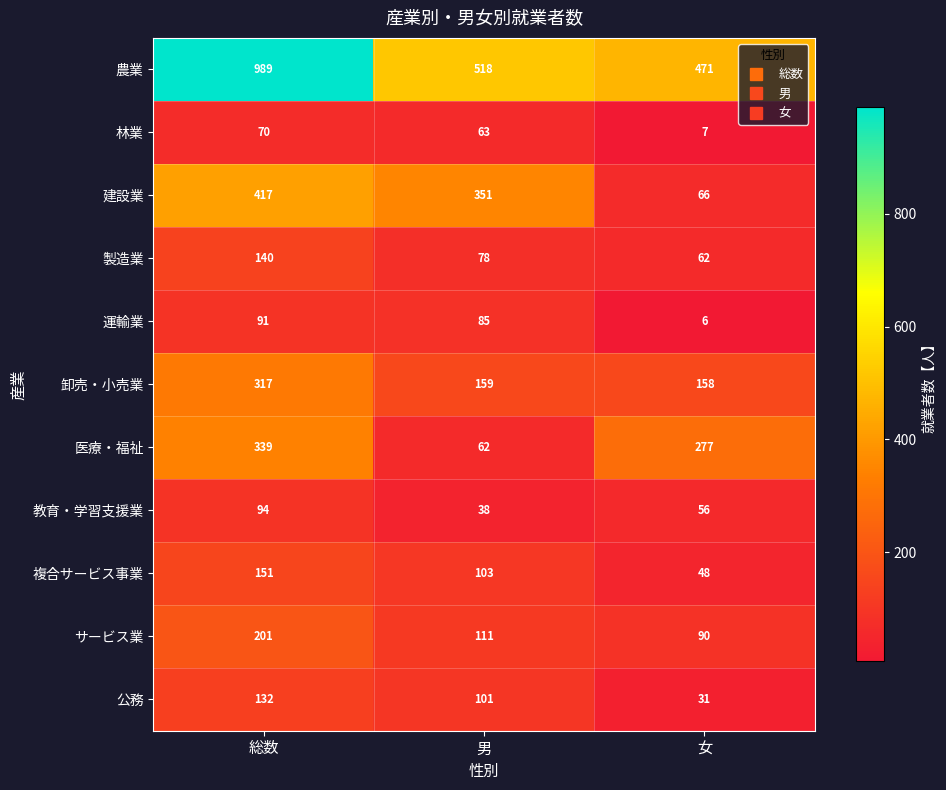

Which label corresponds to the largest value in the chart?

総数